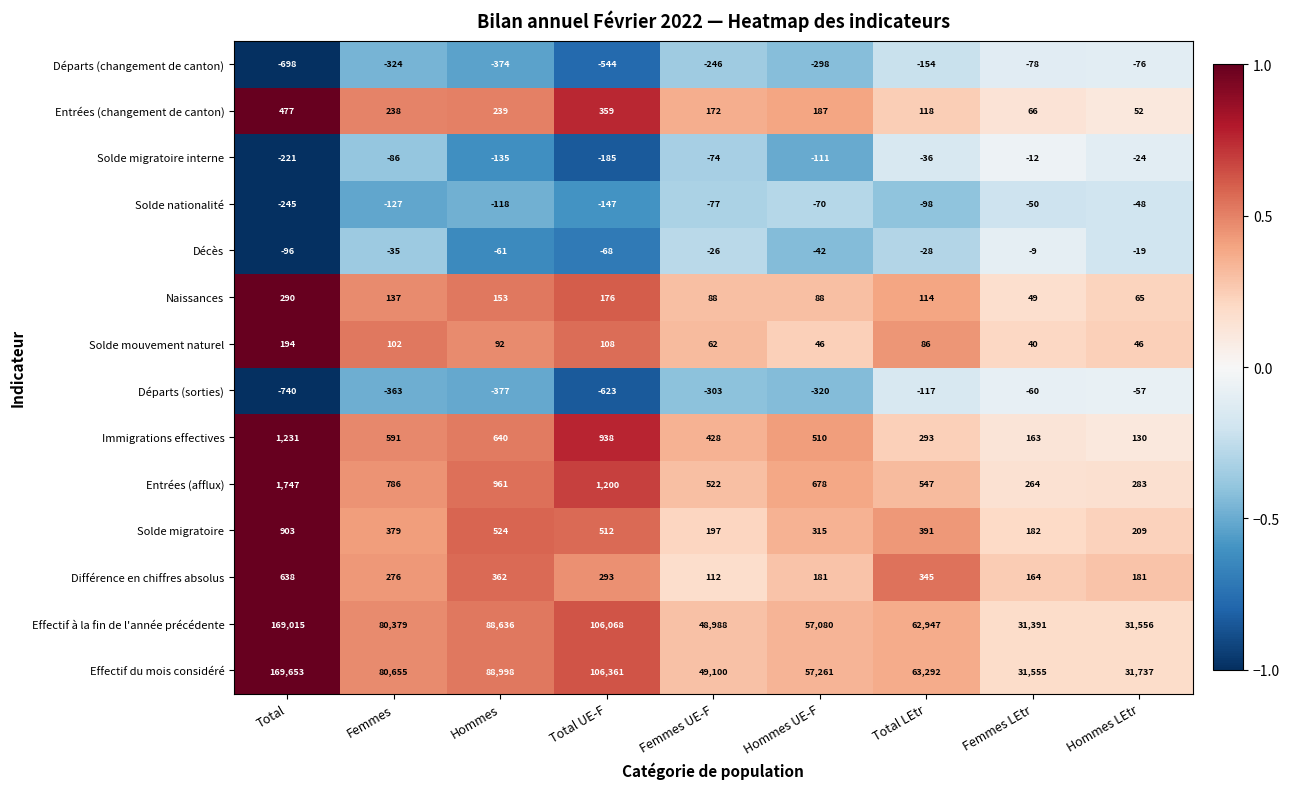

What is the sum of all Naissances values?

1160